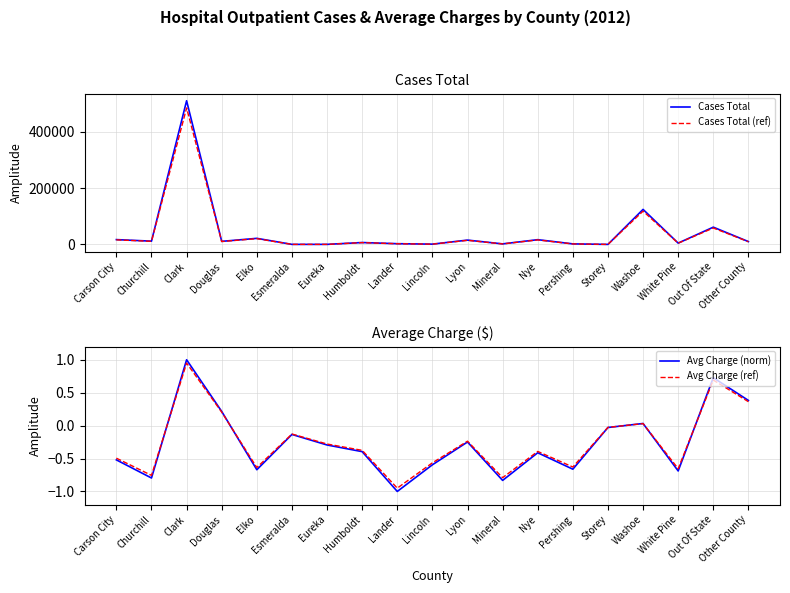

How many lines are shown in the chart?

4